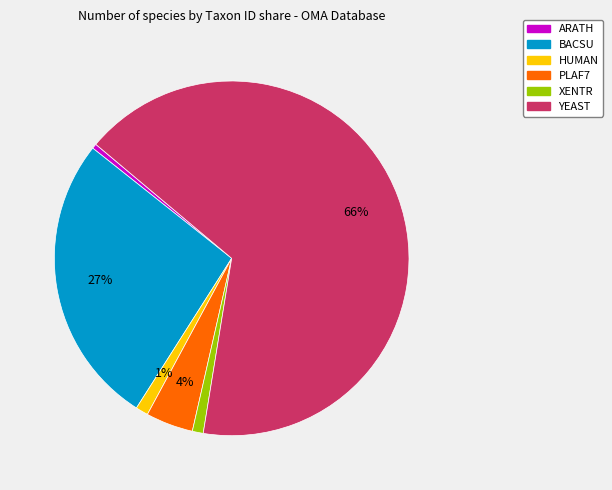

To the nearest percent, what is the combined percentage of PLAF7 and XENTR?

5%